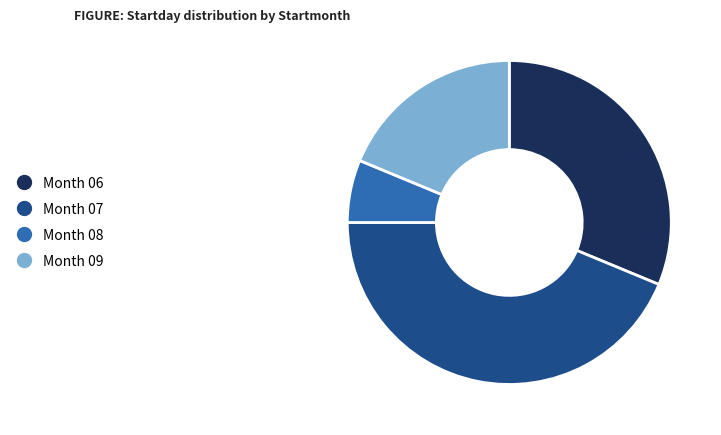

Is there a majority slice in this chart?

No